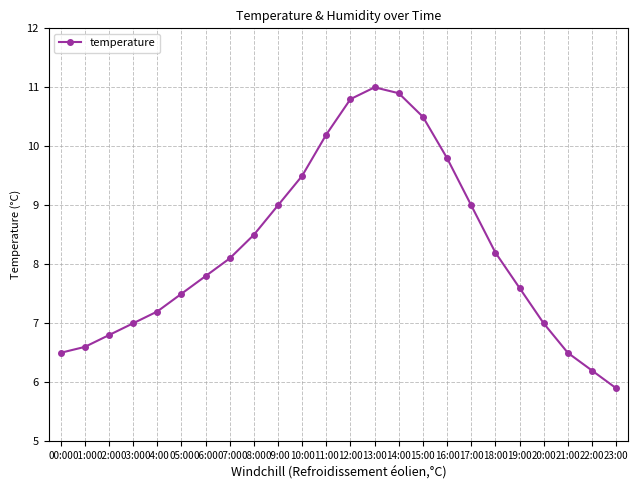

What is the sum of all values?

198.1